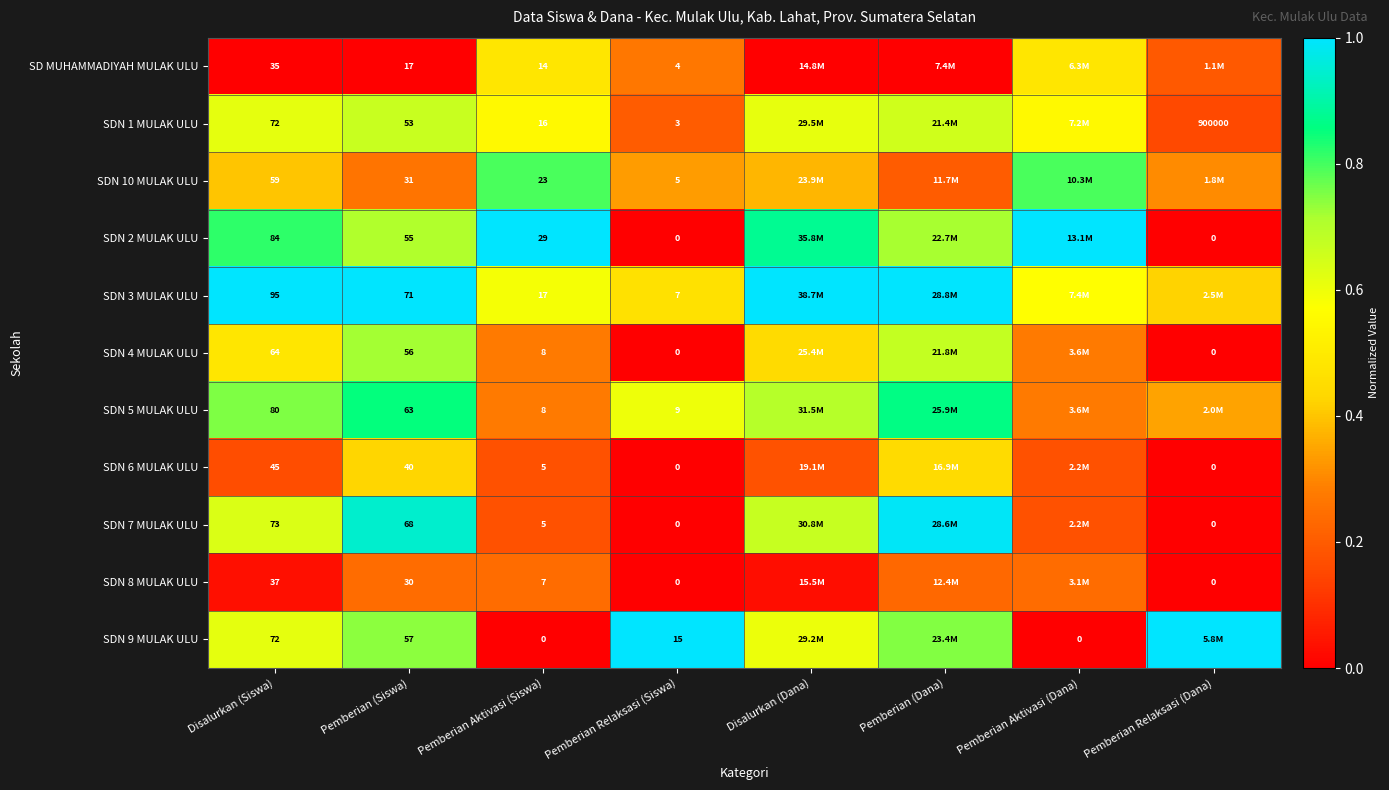

Rank the categories by SDN 10 MULAK ULU value from lowest to highest.

Pemberian (Dana), Pemberian (Siswa), Pemberian Relaksasi (Dana), Pemberian Relaksasi (Siswa), Disalurkan (Dana), Disalurkan (Siswa), Pemberian Aktivasi (Siswa), Pemberian Aktivasi (Dana)